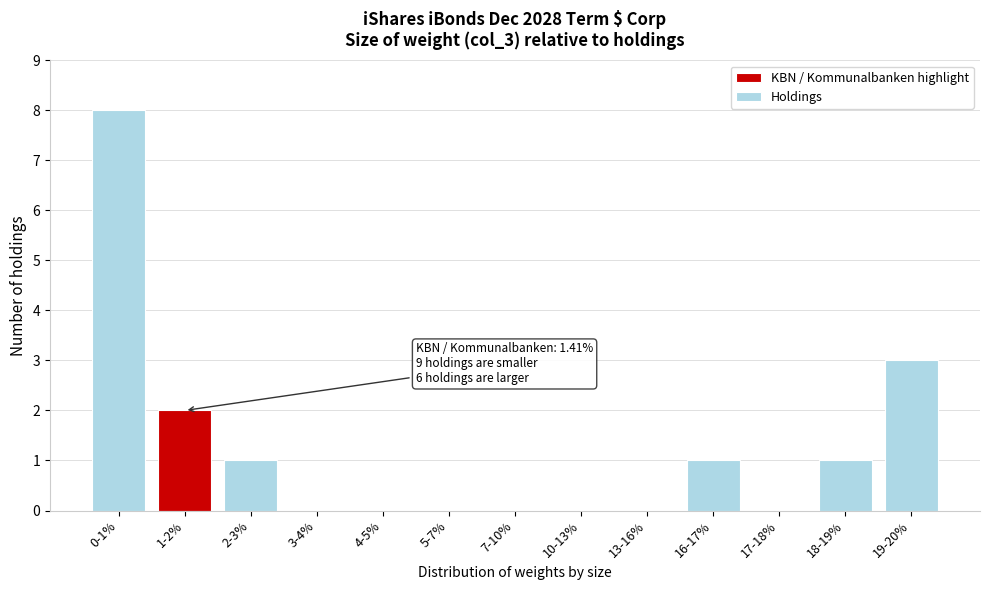

Reading right to left, list all the values displayed in this chart.

19-20%=3	18-19%=1	17-18%=0	16-17%=1	13-16%=0	10-13%=0	7-10%=0	5-7%=0	4-5%=0	3-4%=0	2-3%=1	1-2%=2	0-1%=8